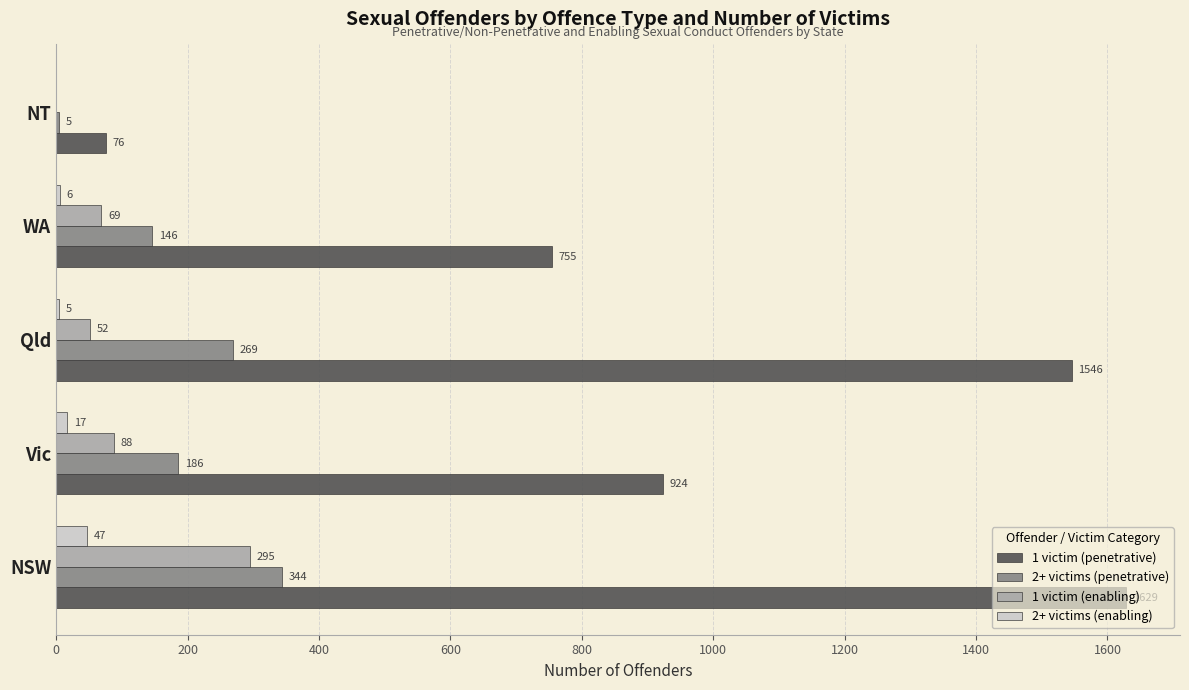

At which label is 1 victim (enabling) closest to 147?

Vic